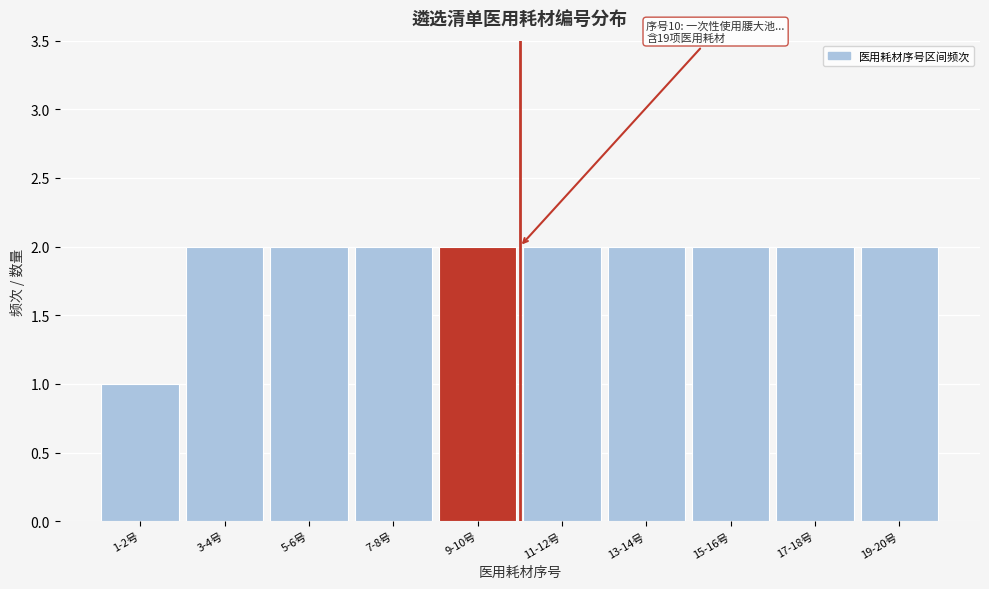

Reading left to right, what are all the values shown in this chart?

1-2号=1	3-4号=2	5-6号=2	7-8号=2	9-10号=2	11-12号=2	13-14号=2	15-16号=2	17-18号=2	19-20号=2